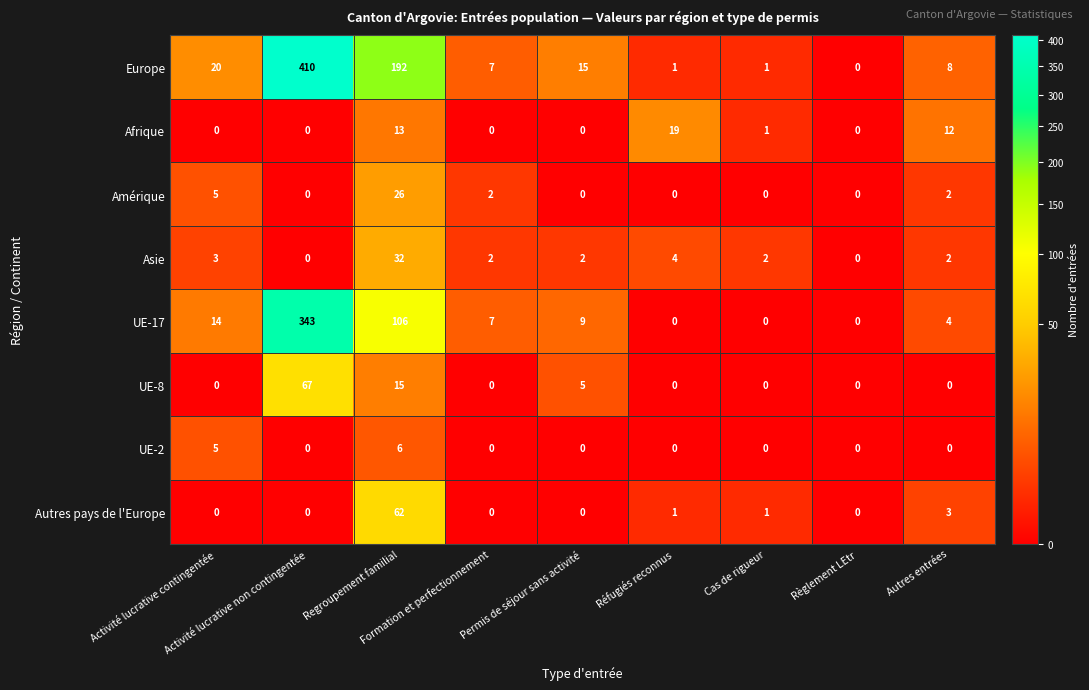

Which series has the largest total across all categories?

Europe